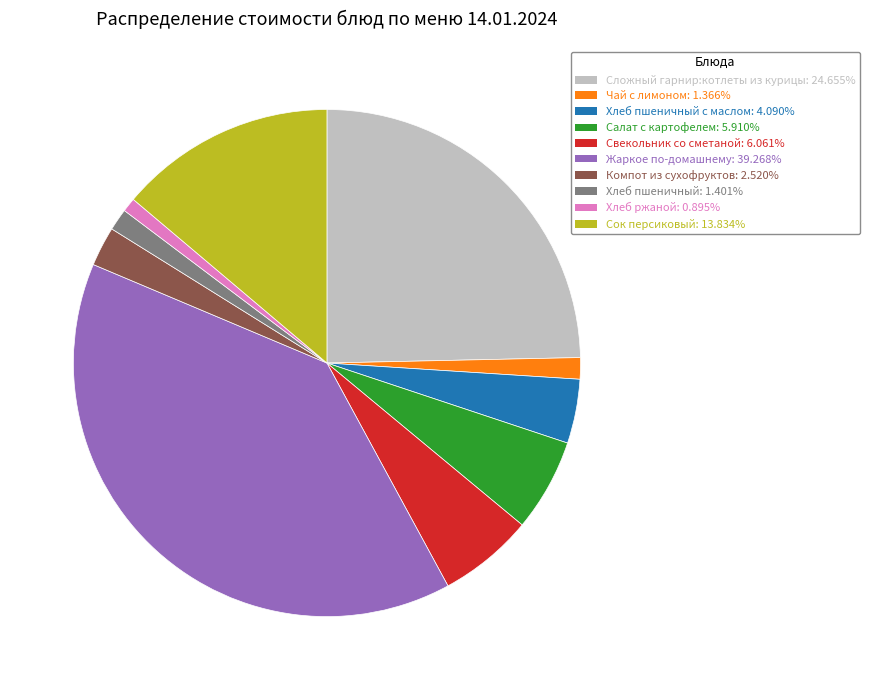

Does any single category account for the majority?

No